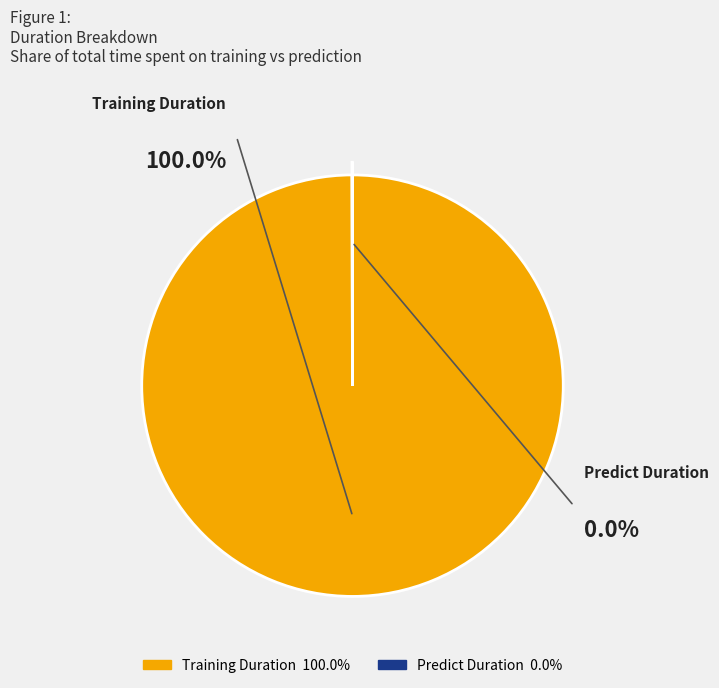

Is there a majority slice in this chart?

Yes